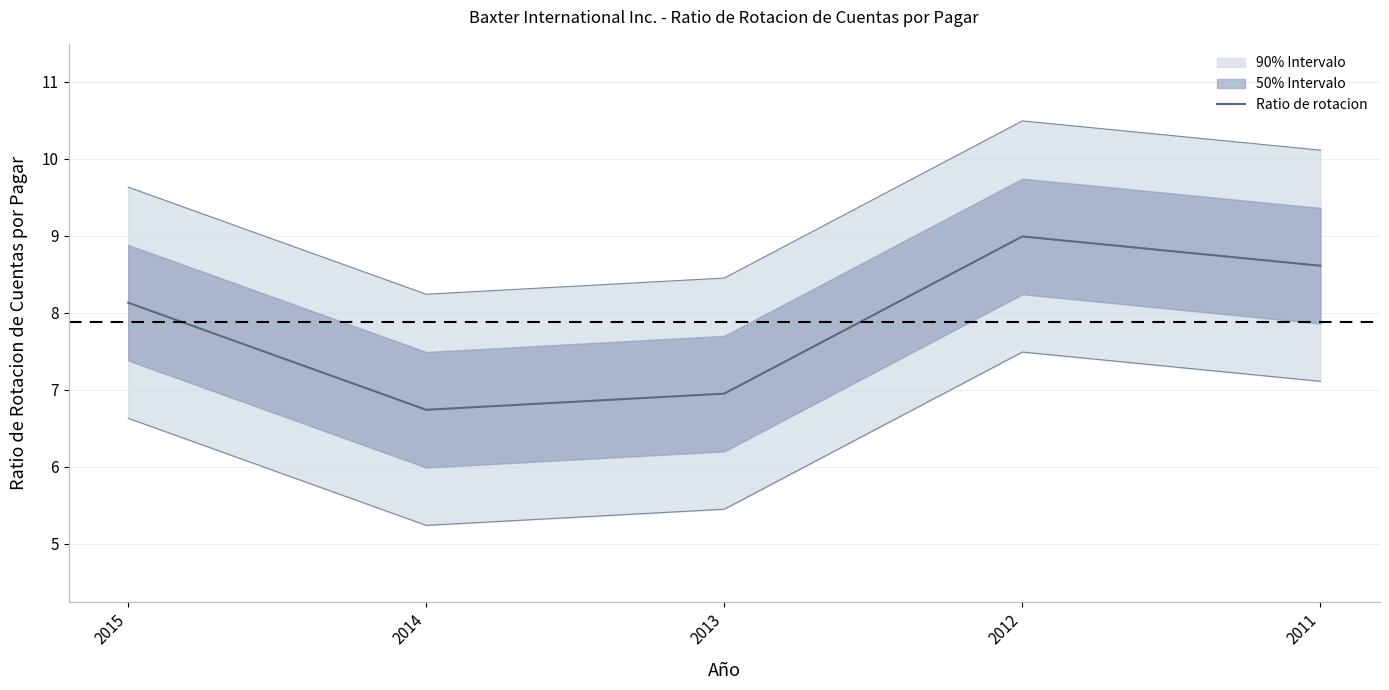

Does the chart have visible grid lines?

Yes